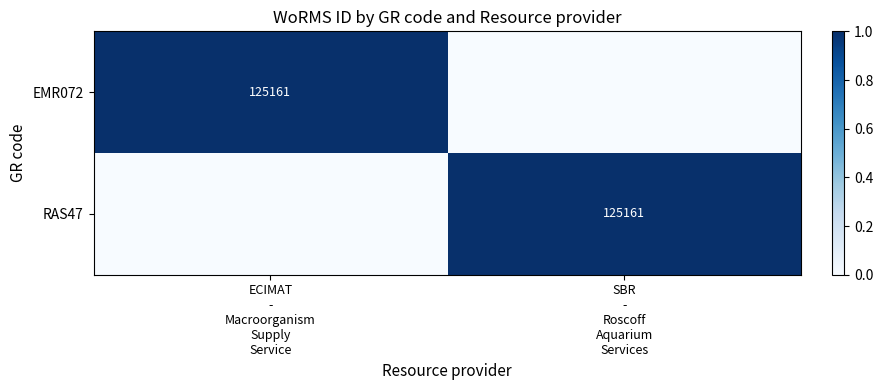

At how many categories does at least one series exceed 0?

2